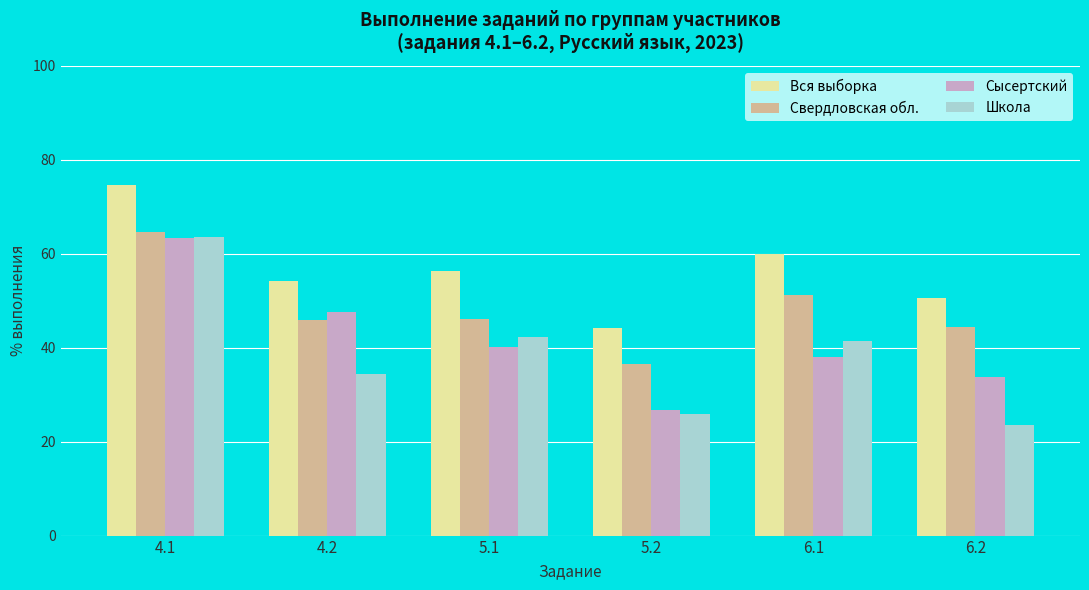

What are all the series names shown in the legend?

Вся выборка, Свердловская обл., Сысертский, Школа